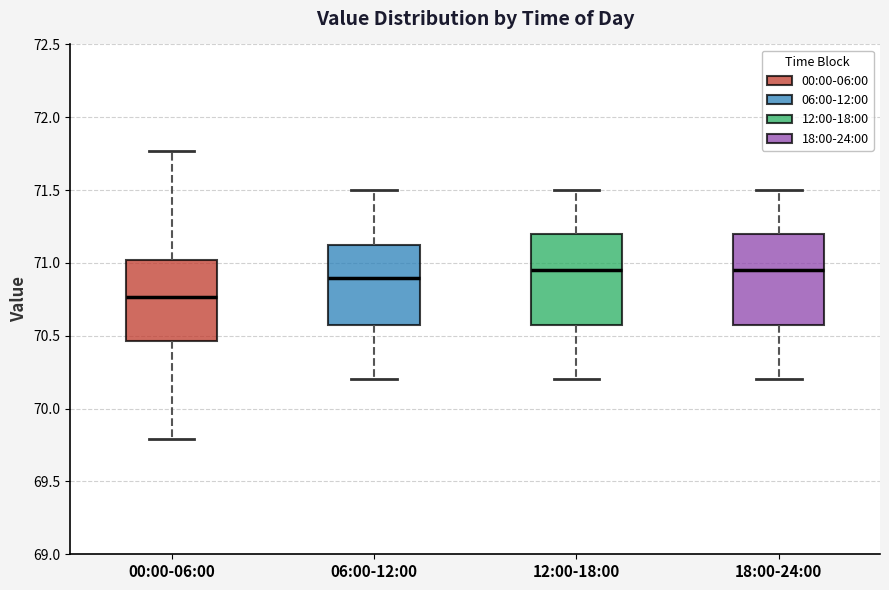

Where is the upper edge of the box for 12:00-18:00 on the y-axis? The values are not printed on the chart, so give them approximately, as read against the axis.

71.20